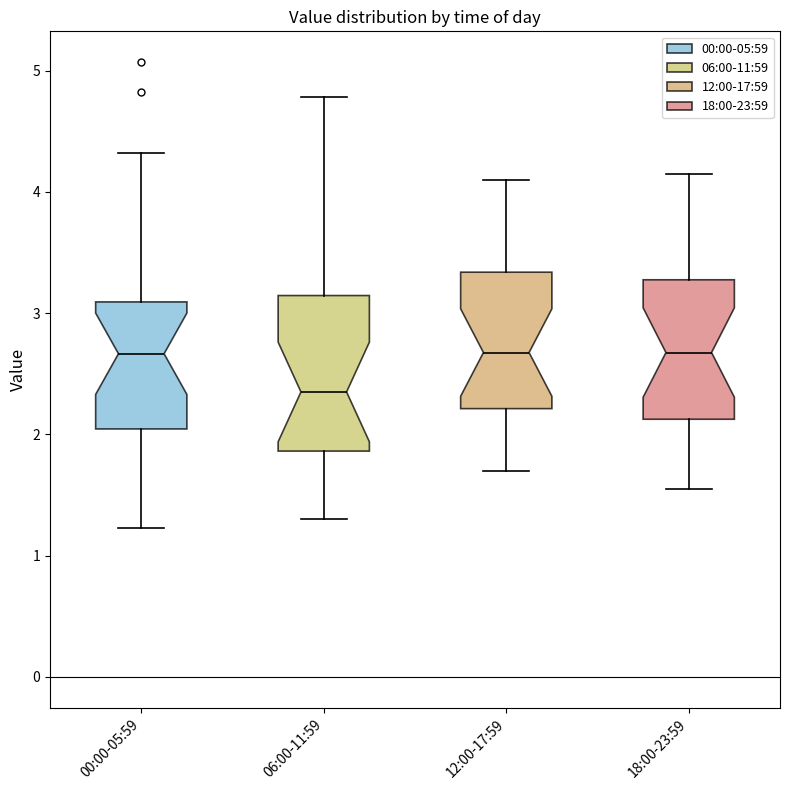

Reading left to right, transcribe this box plot: for each box, give where its median line is, the range the box spans, and where its two whiskers end, as read against the y-axis. The values are not printed on the chart, so give them approximately, as read against the axis.

00:00-05:59: median 2.7, box 2.0 to 3.1, whiskers 1.2 to 4.3
06:00-11:59: median 2.4, box 1.9 to 3.1, whiskers 1.3 to 4.8
12:00-17:59: median 2.7, box 2.2 to 3.3, whiskers 1.7 to 4.1
18:00-23:59: median 2.7, box 2.1 to 3.3, whiskers 1.6 to 4.2